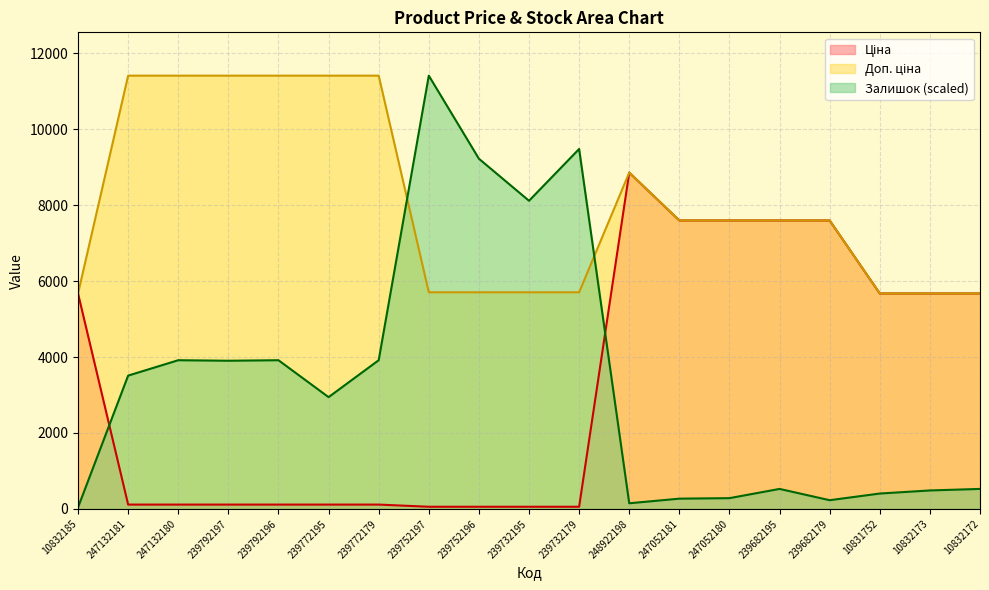

What is the spread (max minus min) of values at 239792197?

11295.9